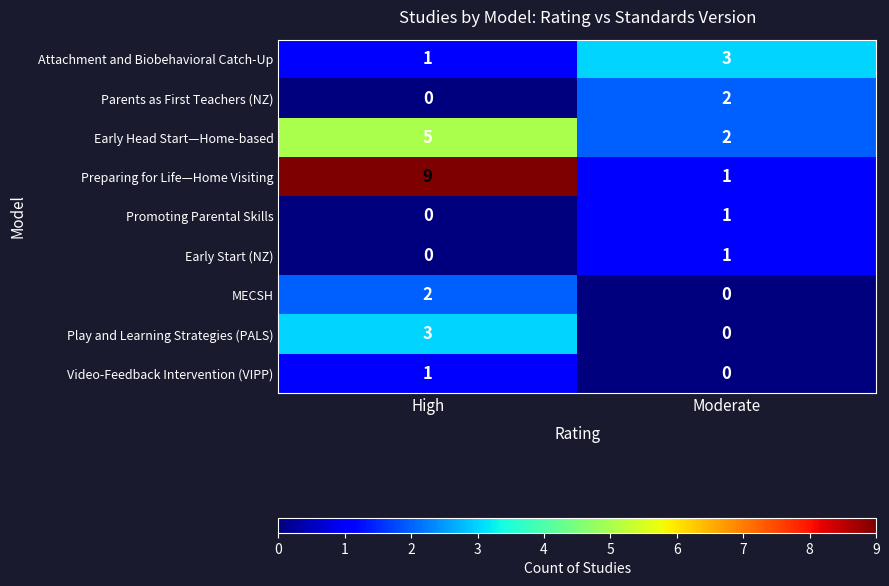

Reading right to left, transcribe all the data shown in this chart.

Attachment and Biobehavioral Catch-Up: 3	1
Parents as First Teachers (NZ): 2	0
Early Head Start—Home-based: 2	5
Preparing for Life—Home Visiting: 1	9
Promoting Parental Skills: 1	0
Early Start (NZ): 1	0
MECSH: 0	2
Play and Learning Strategies (PALS): 0	3
Video-Feedback Intervention (VIPP): 0	1